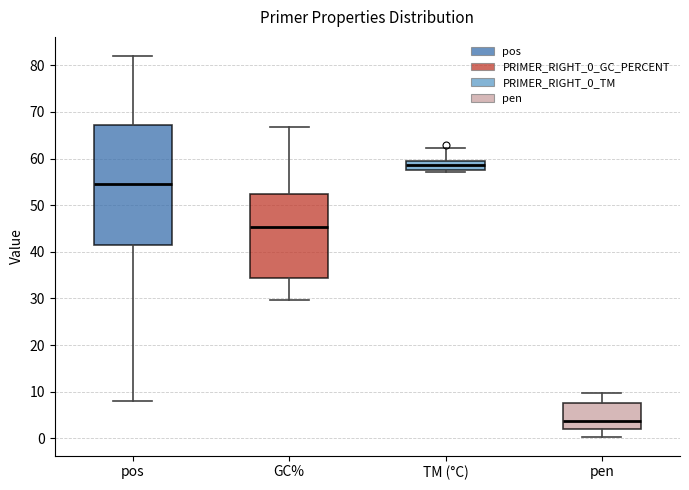

Where does the upper whisker of the box for pos end on the y-axis? The values are not printed on the chart, so give them approximately, as read against the axis.

82